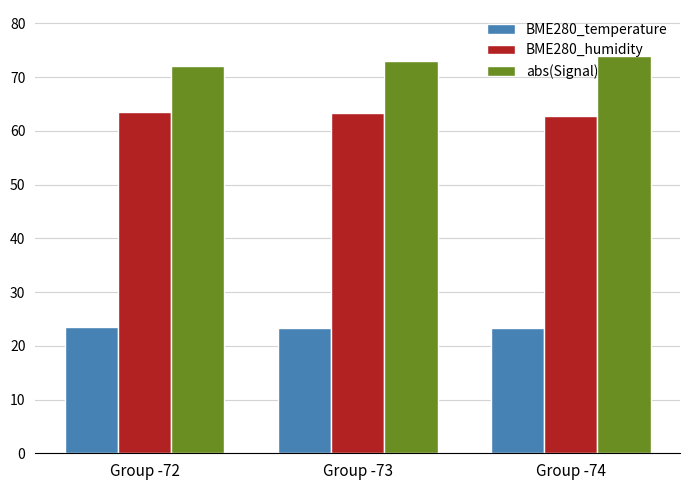

At how many categories does at least one series exceed 45?

3